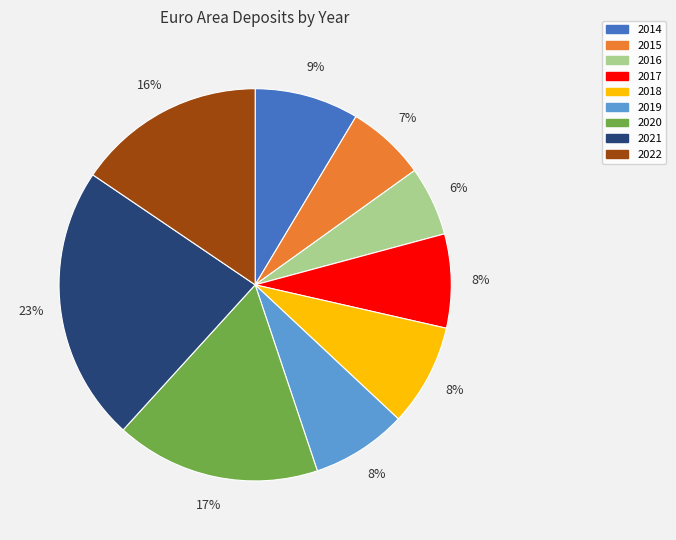

Do 2021 and 2014 together represent more than half of the pie?

No